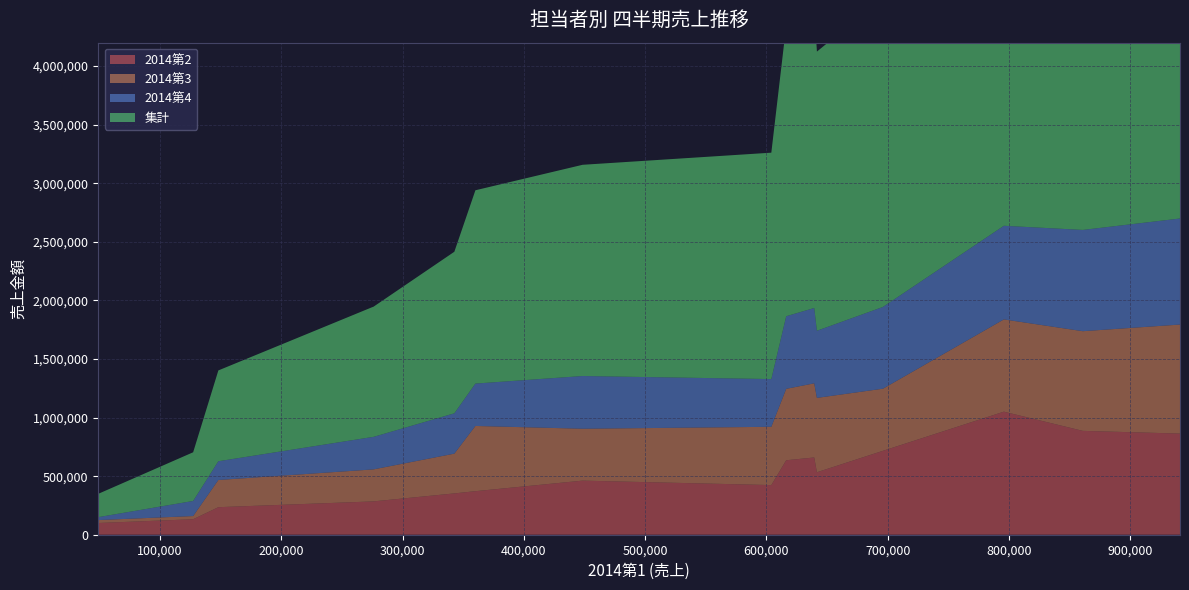

Reading right to left, what are all the values shown in this chart?

2014第2: 平居英博=100030	平井 俊彦=635592	平 克昭=863259	福井英利=132151	武井 博文=423707	浜口 良二=659388	彦坂 隆=284485	樋口桃子=371586	肥後　茂=1050315	番条 昴=886487	半田　健=283890	日根明広=352687	内村 康男=716321	内山 雄三=235071	藤澤 久雄=461678	田口 鴻臣=533160
2014第3: 平居英博=25008	平井 俊彦=609610	平 克昭=930663	福井英利=27226	武井 博文=497473	浜口 良二=632808	彦坂 隆=273106	樋口桃子=556783	肥後　茂=787550	番条 昴=850755	半田　健=272901	日根明広=339315	内村 康男=530159	内山 雄三=232070	藤澤 久雄=443015	田口 鴻臣=634723
2014第4: 平居英博=25008	平井 俊彦=619714	平 克昭=905272	福井英利=128888	武井 博文=407292	浜口 良二=643031	彦坂 隆=277373	樋口桃子=361677	肥後　茂=799181	番条 昴=864367	半田　健=276564	日根明広=344329	内村 康男=697824	内山 雄三=160048	藤澤 久雄=449891	田口 鴻臣=573172
集計: 平居英博=199061	平井 俊彦=2481262	平 克昭=3640297	福井英利=415521	武井 博文=1932541	浜口 良二=2574680	彦坂 隆=1110915	樋口桃子=1650072	肥後　茂=3432904	番条 昴=3462573	半田　健=1108087	日根明広=1378989	内村 康男=2640447	内山 雄三=775233	藤澤 久雄=1803001	田口 鴻臣=2382719